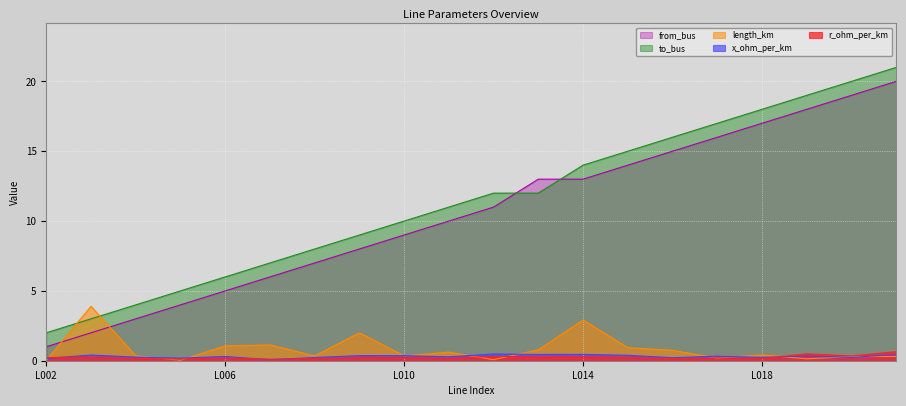

Which series changed the most between L004 and L011?

to_bus